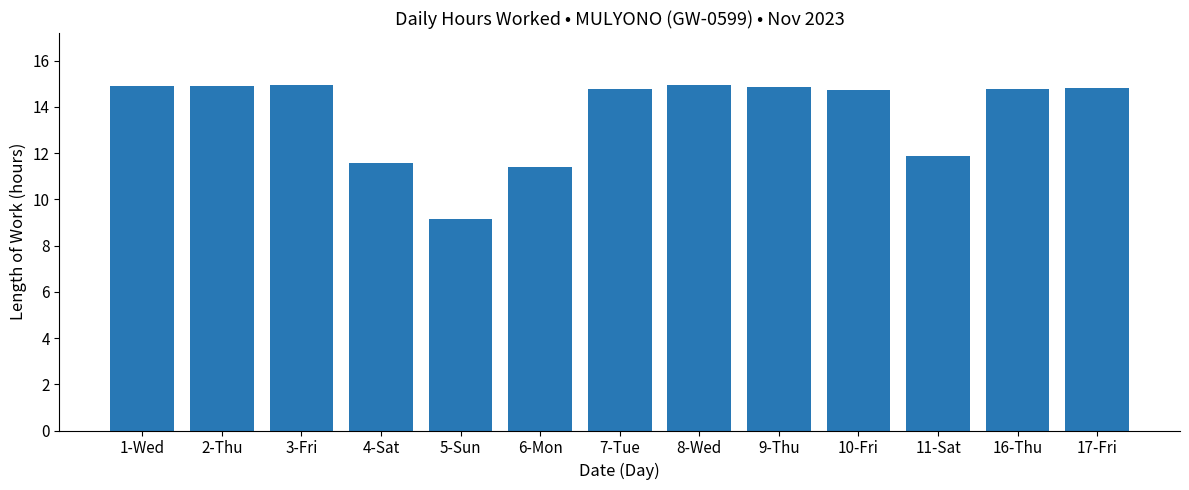

What is the smallest value displayed?

9.1